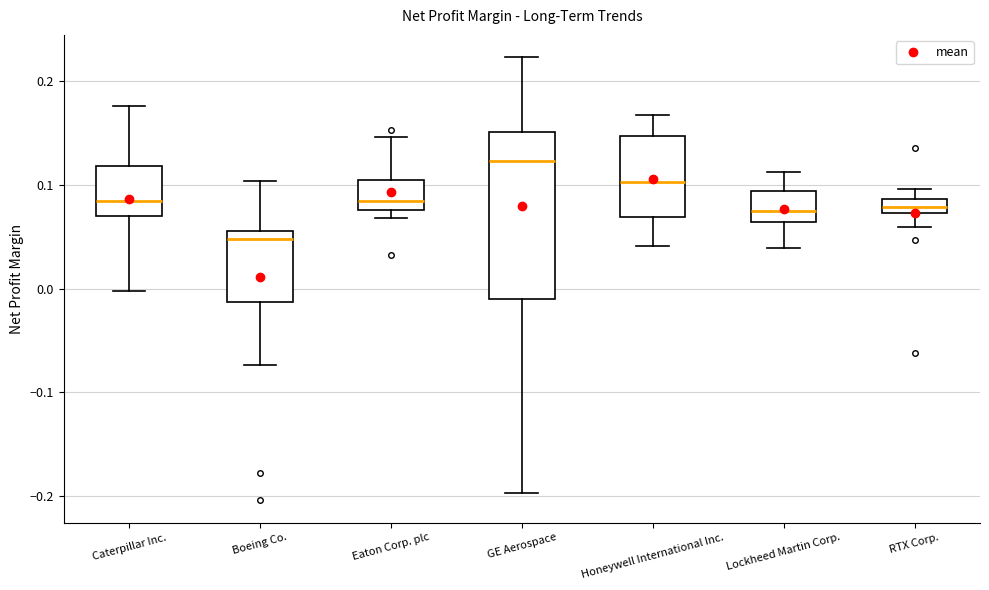

Which box is the tallest, from its lower edge to its upper edge?

GE Aerospace